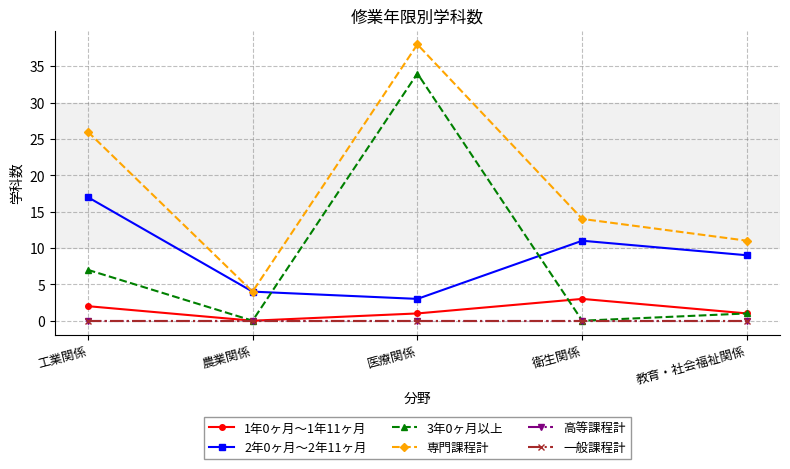

Does the chart have visible grid lines?

Yes